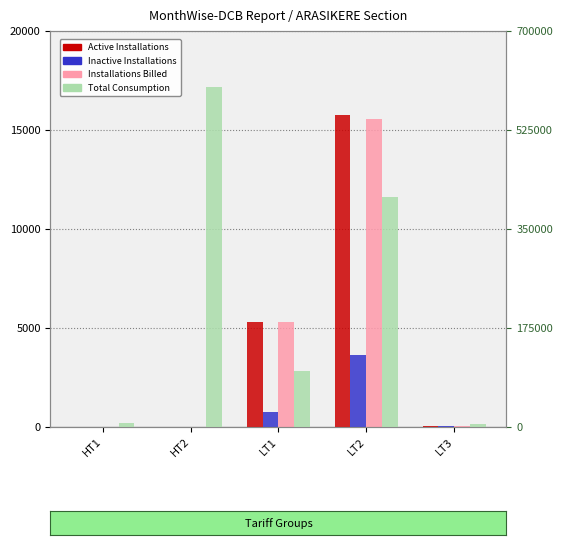

Read the Inactive Installations value at LT1.

782